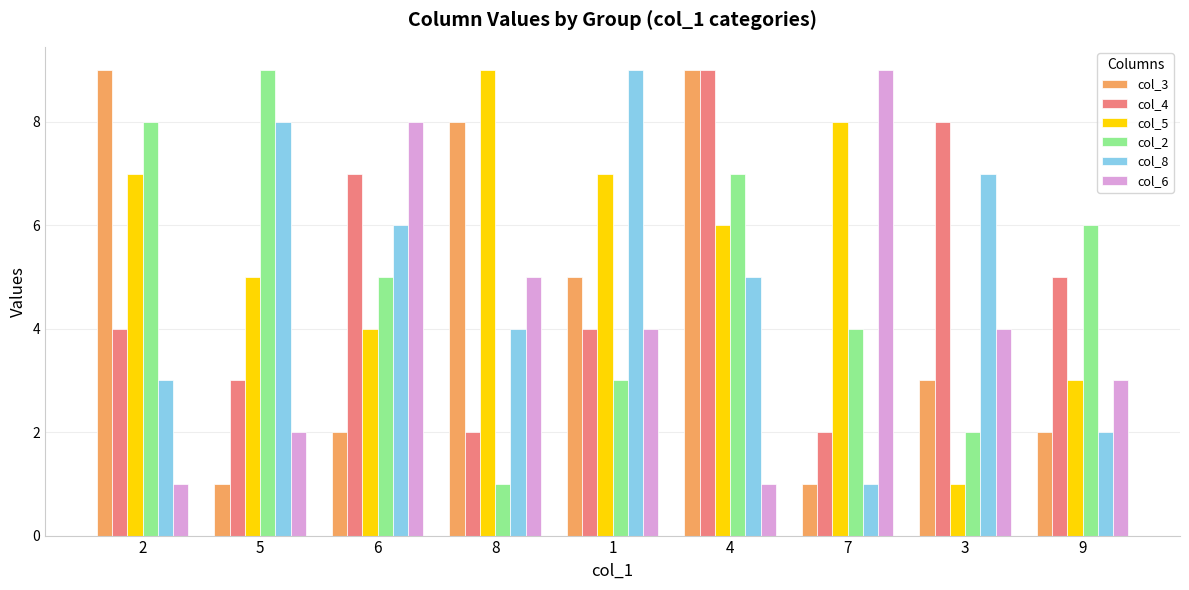

Reading left to right, what are all the values shown in this chart?

col_3: 9	1	2	8	5	9	1	3	2
col_4: 4	3	7	2	4	9	2	8	5
col_5: 7	5	4	9	7	6	8	1	3
col_2: 8	9	5	1	3	7	4	2	6
col_8: 3	8	6	4	9	5	1	7	2
col_6: 1	2	8	5	4	1	9	4	3